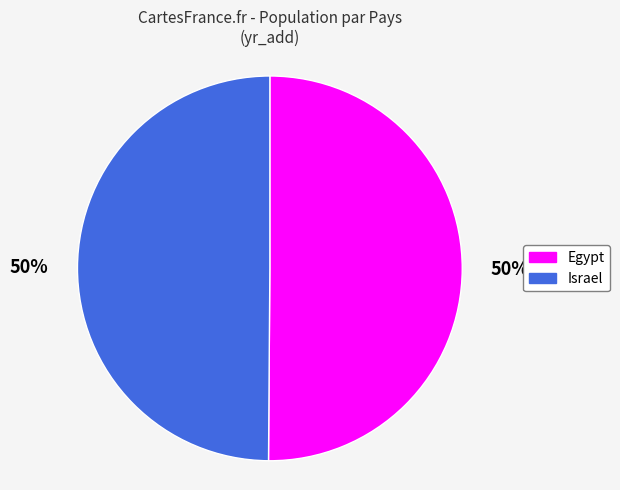

How many segments does this pie chart have?

2